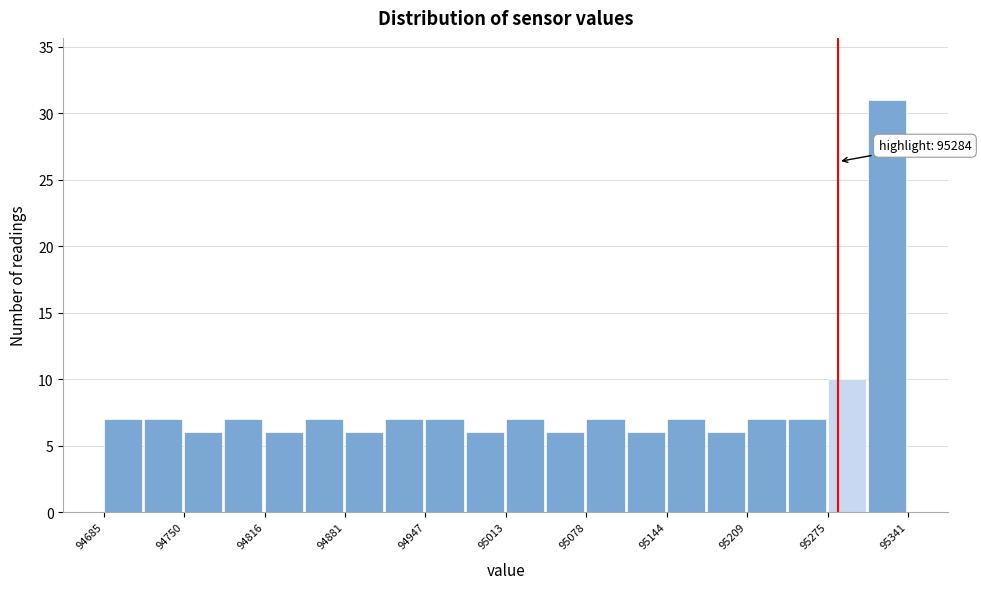

Read against the x-axis, roughly where is the centre of the tallest bar?

95320